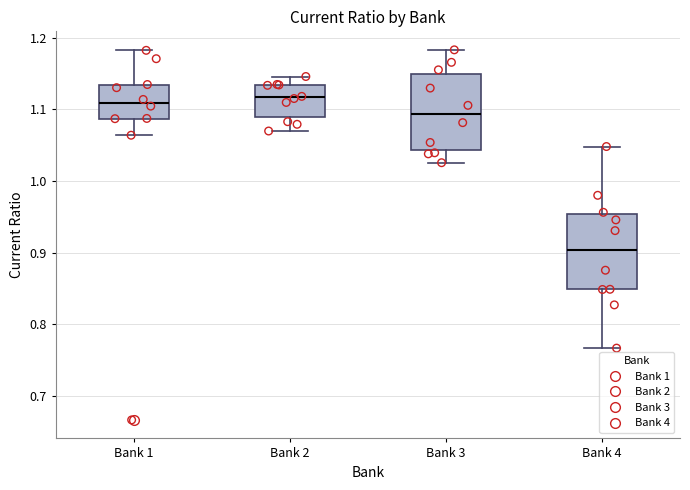

Which box has the lowest median line?

Bank 4